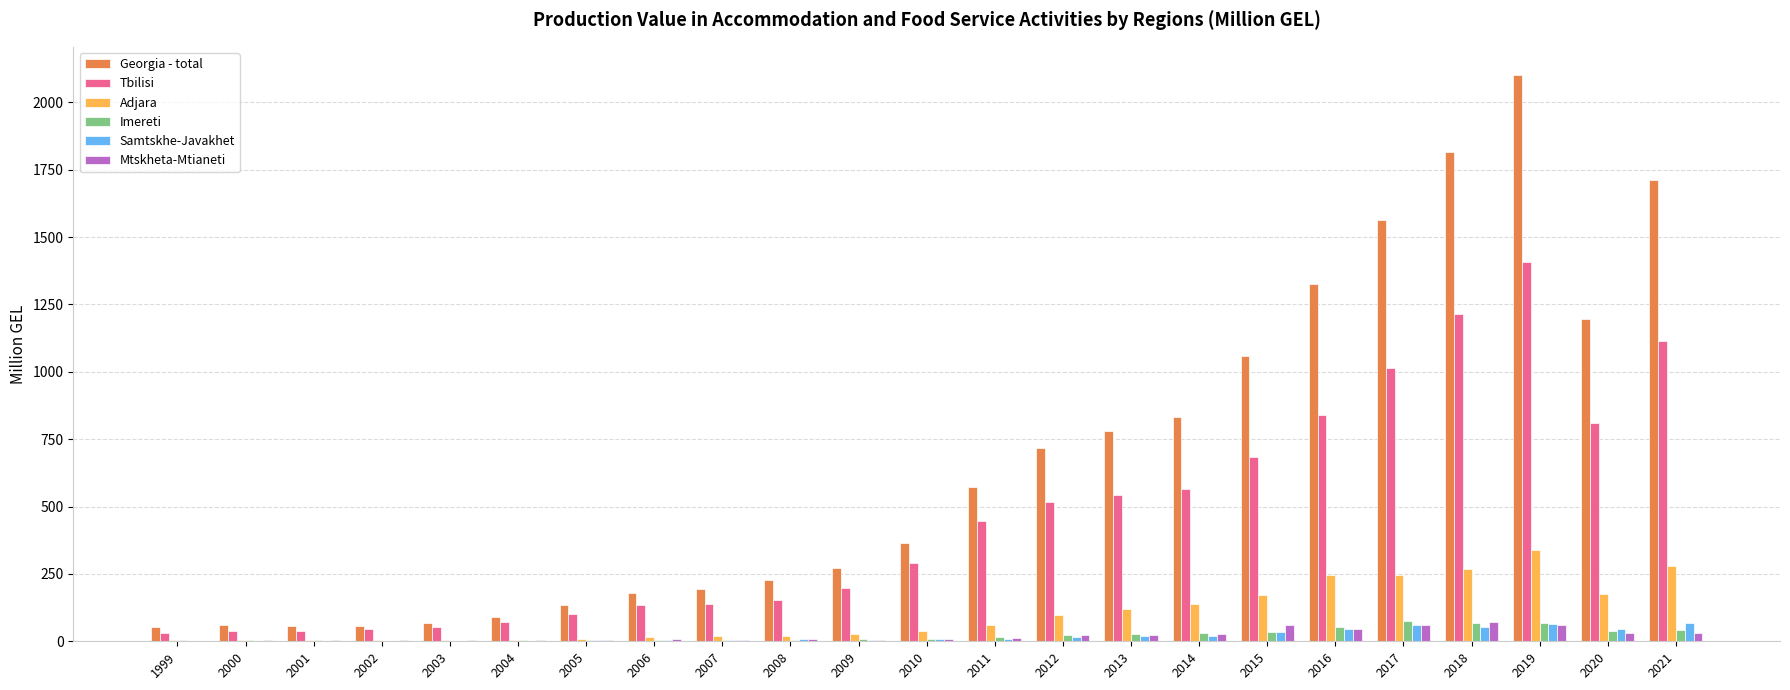

Does the chart contain stacked bars?

No